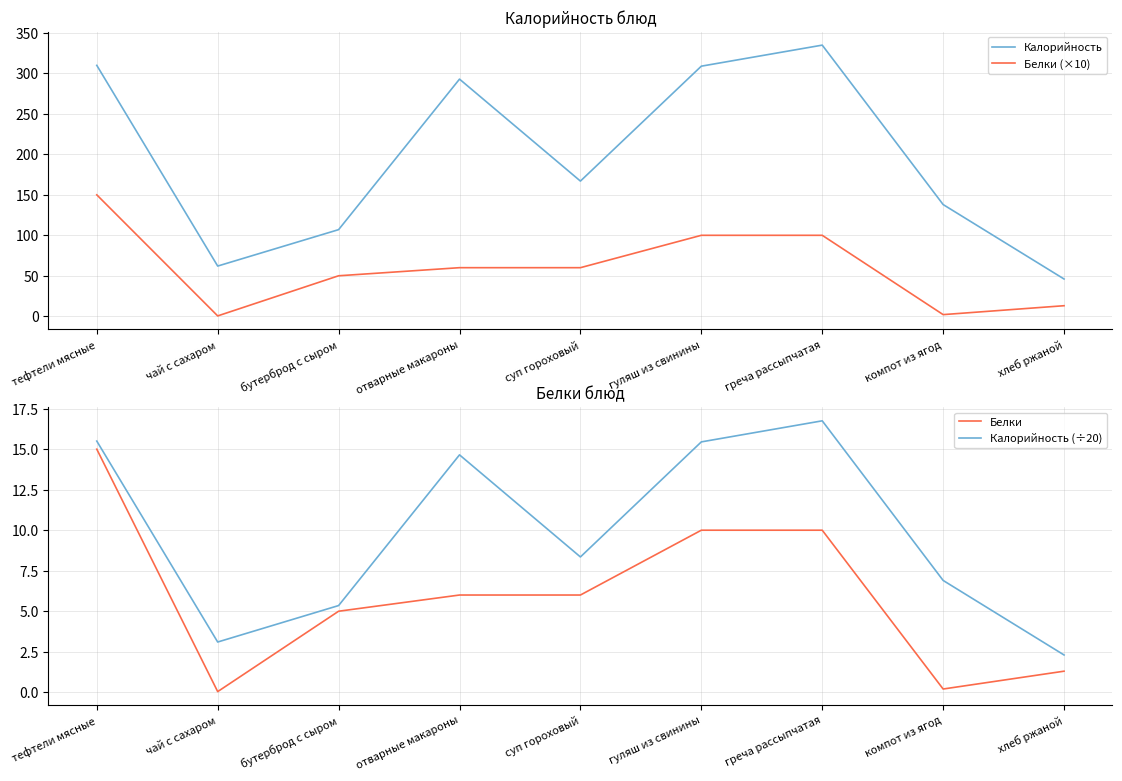

Read the Калорийность (÷20) value at тефтели мясные.

15.5